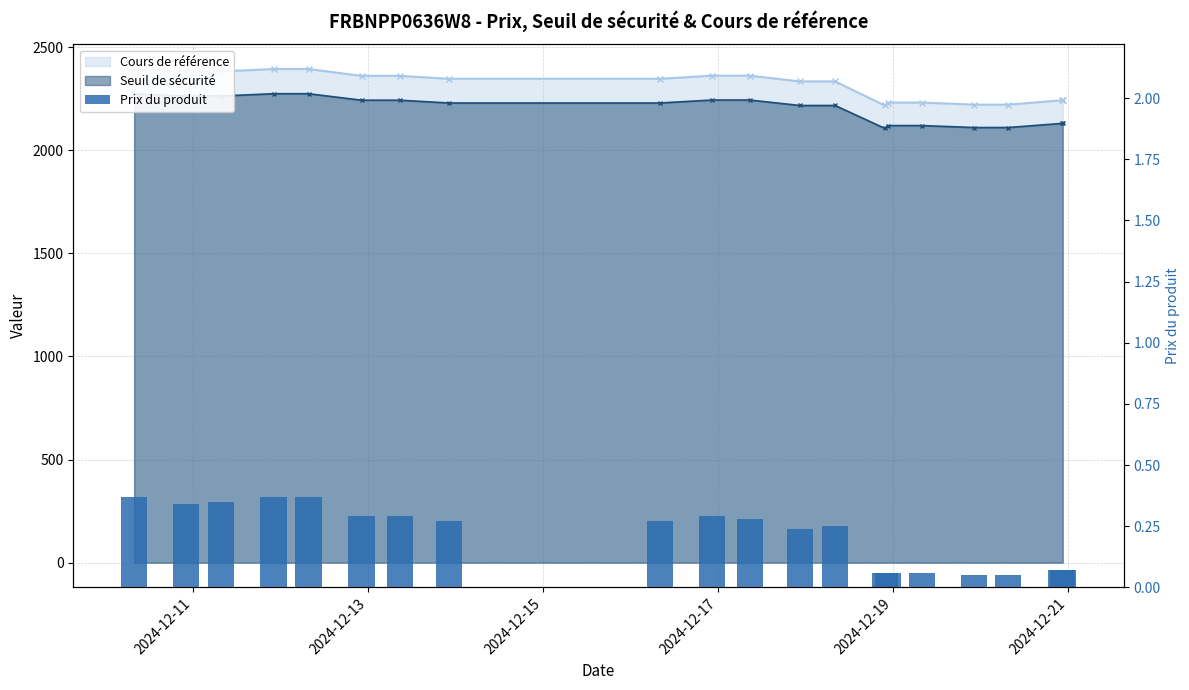

What is the smallest value displayed?

0.1